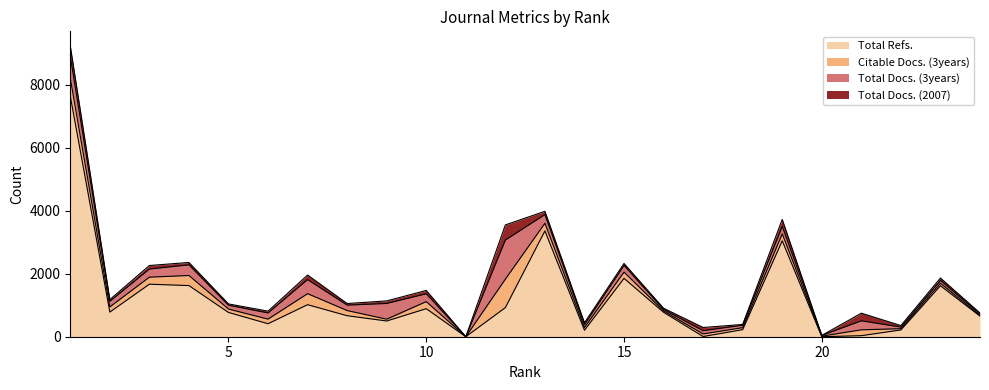

At how many categories does at least one series exceed 72?

22